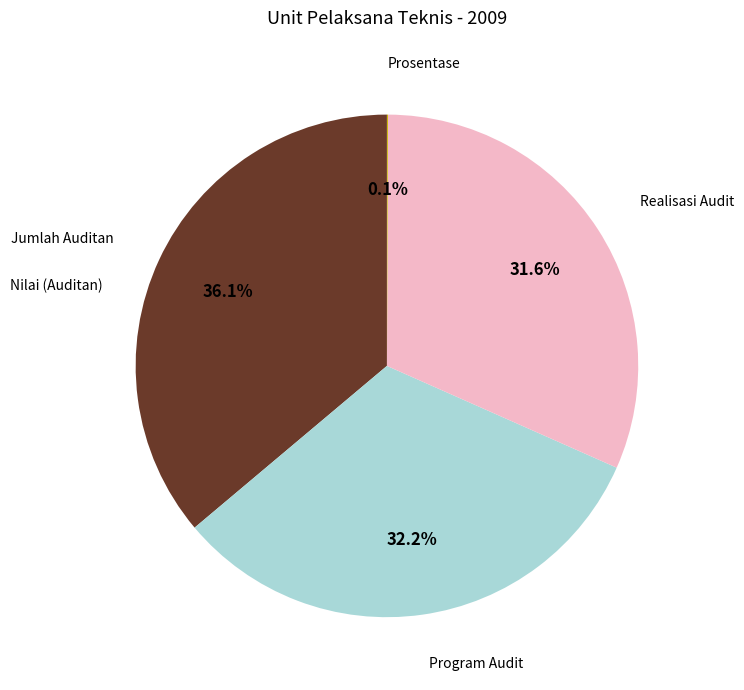

Is there any slice that represents more than half of the pie?

No